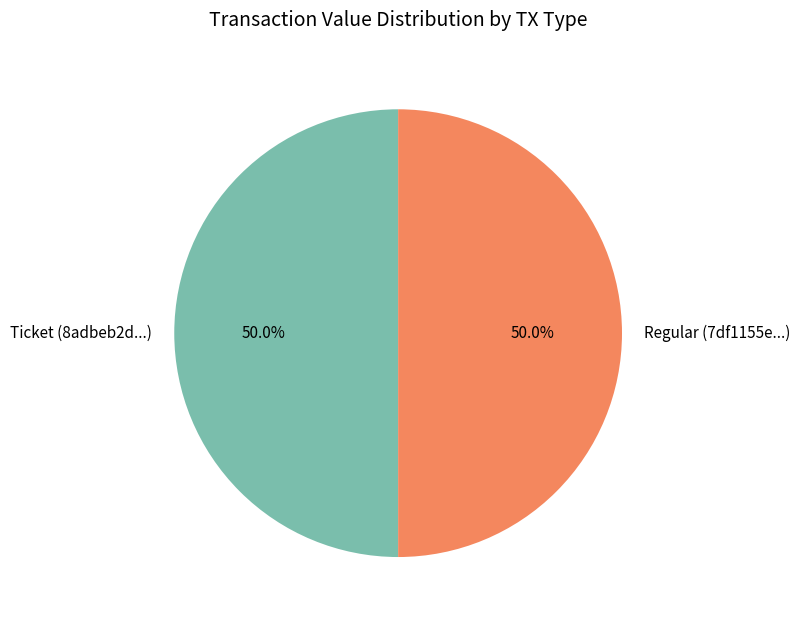

To the nearest percent, what is the combined percentage of Ticket and Regular?

100%